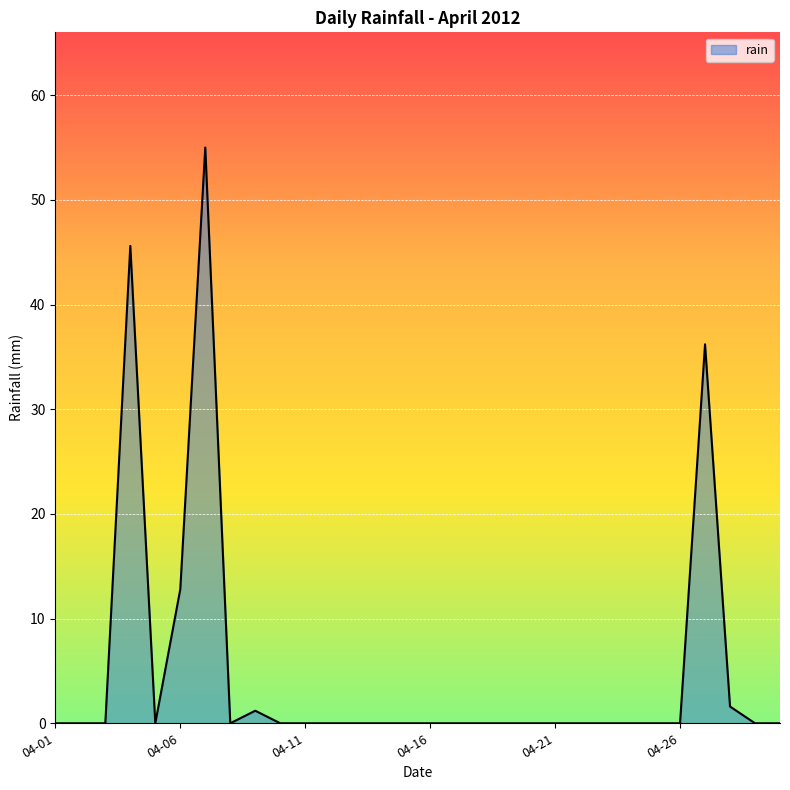

What is the difference between the maximum and minimum values?

55.0